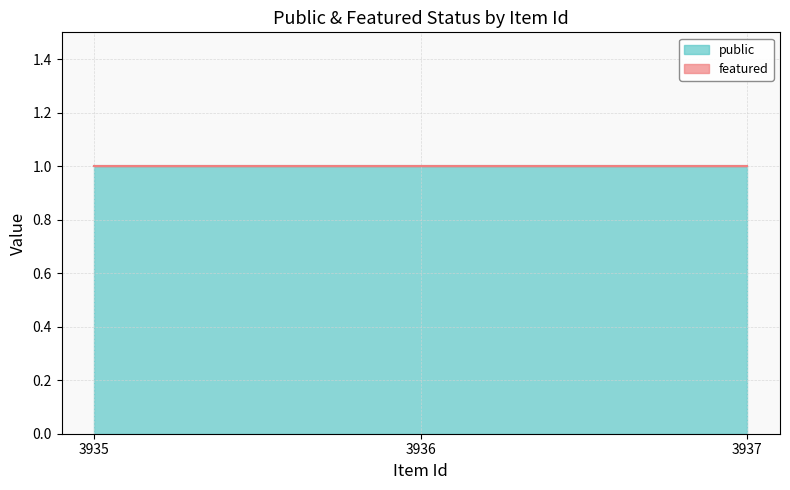

True or false: public has a value of 2 at 3937.

False